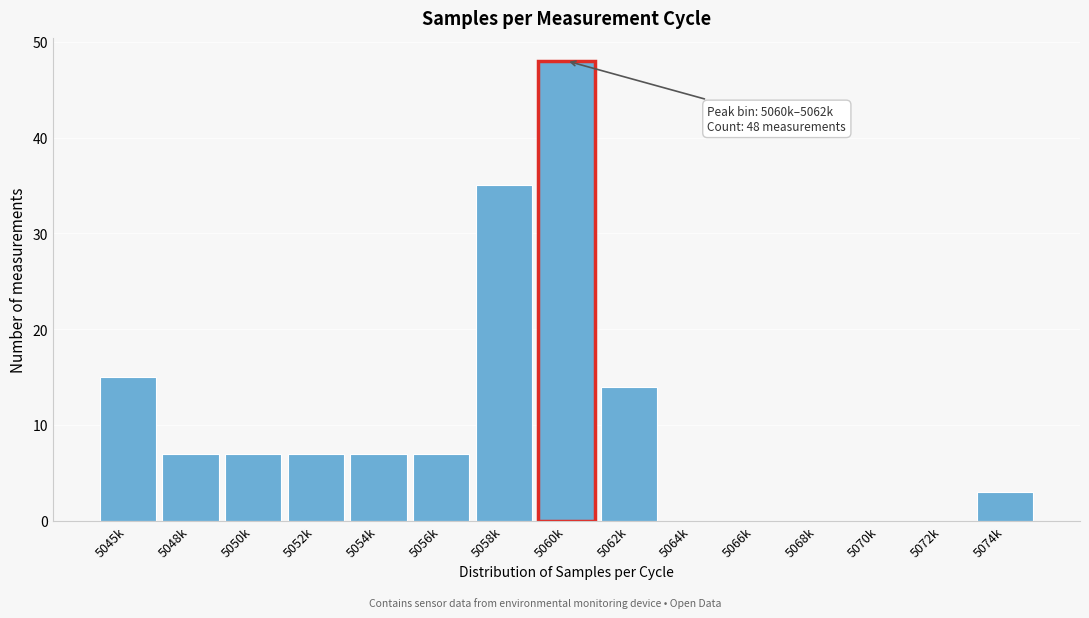

Reading left to right, list all the values displayed in this chart.

5045k=15	5048k=7	5050k=7	5052k=7	5054k=7	5056k=7	5058k=35	5060k=48	5062k=14	5064k=0	5066k=0	5068k=0	5070k=0	5072k=0	5074k=3